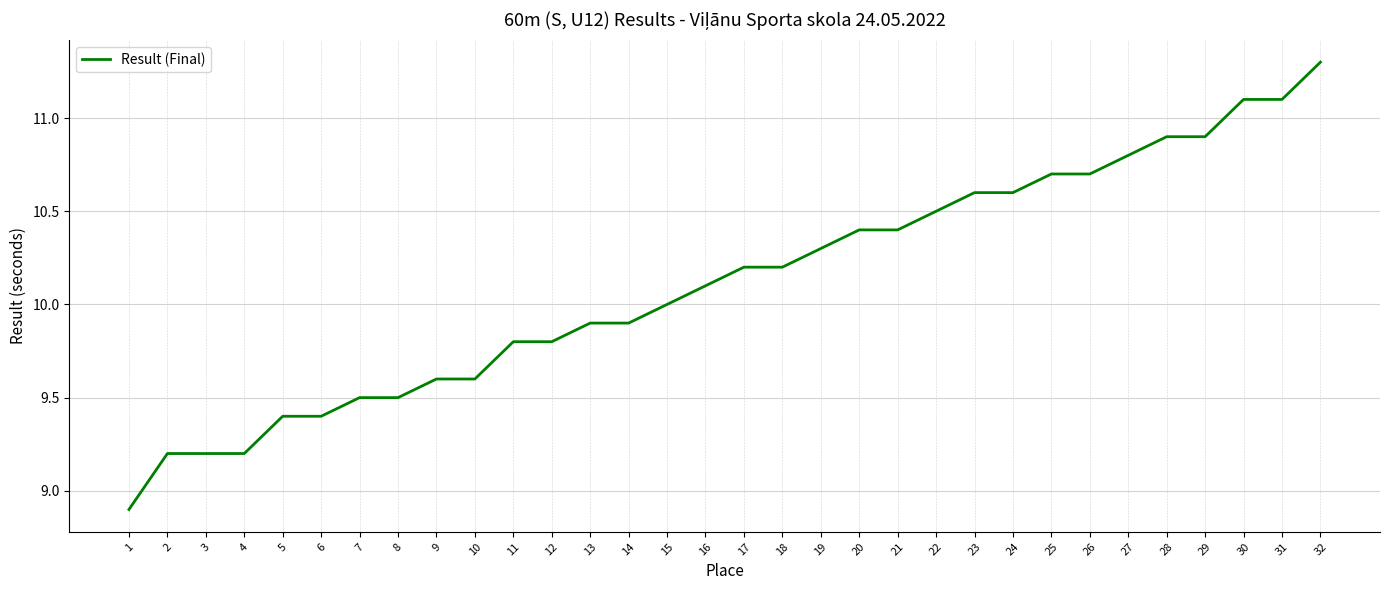

What value does the data have at 8?

9.5